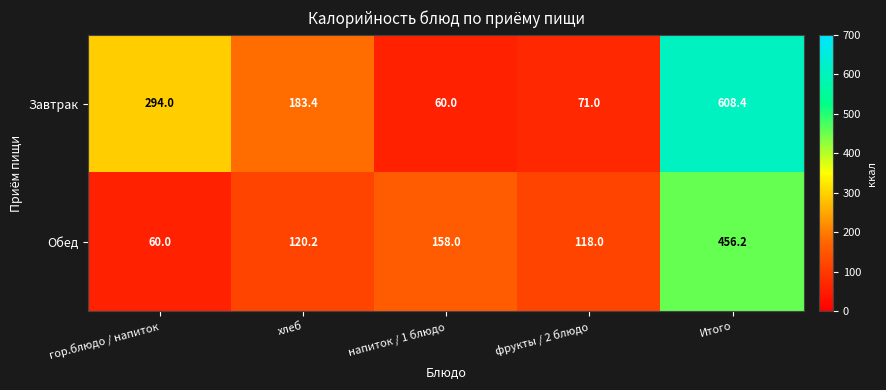

How many series are shown in this chart?

2